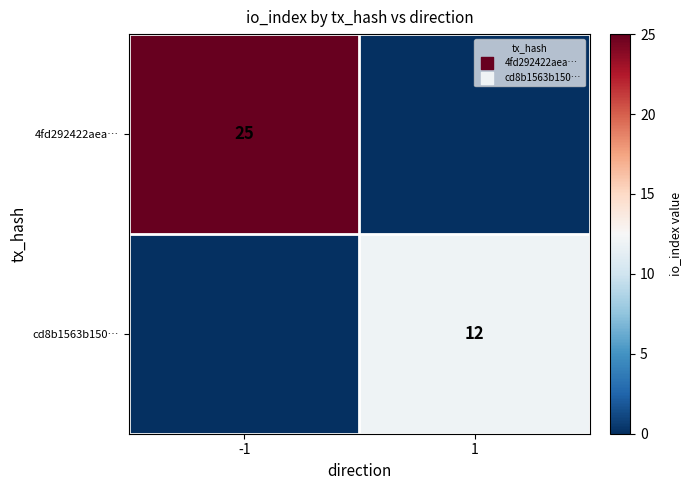

The cd8b1563b150… series shows 8 at 1. True or false?

False